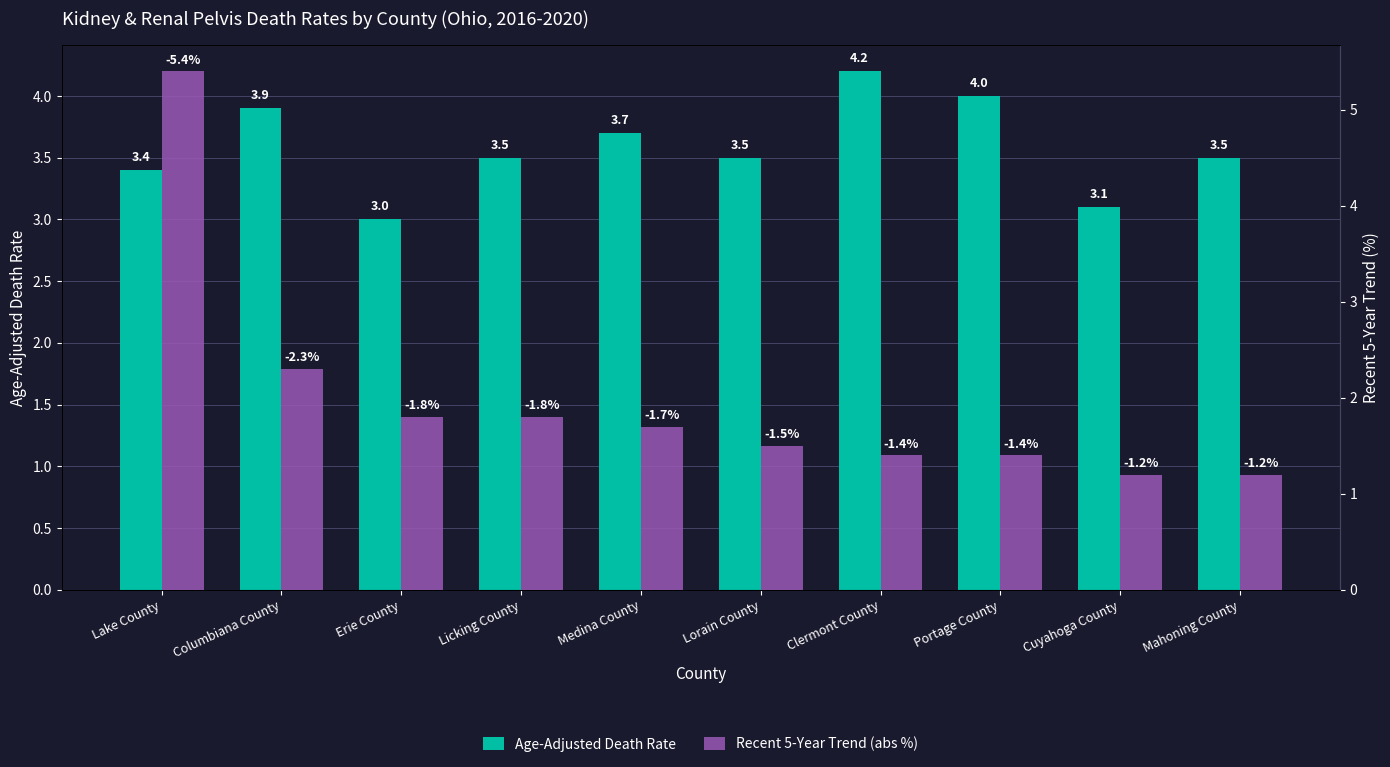

What is the average value of the Age-Adjusted Death Rate series?

3.6